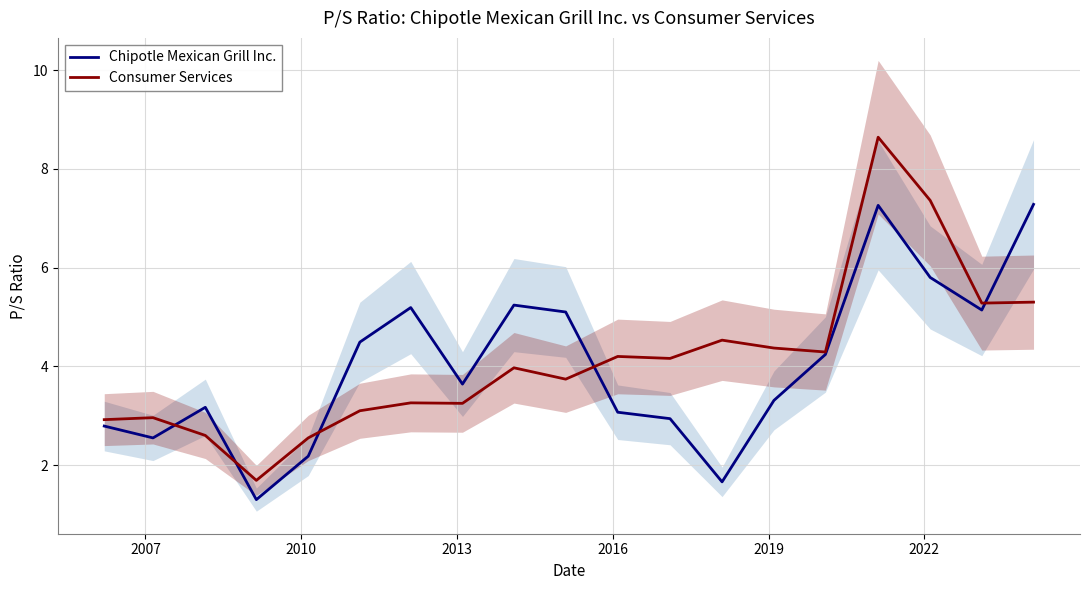

What is the minimum value for Consumer Services?

1.7